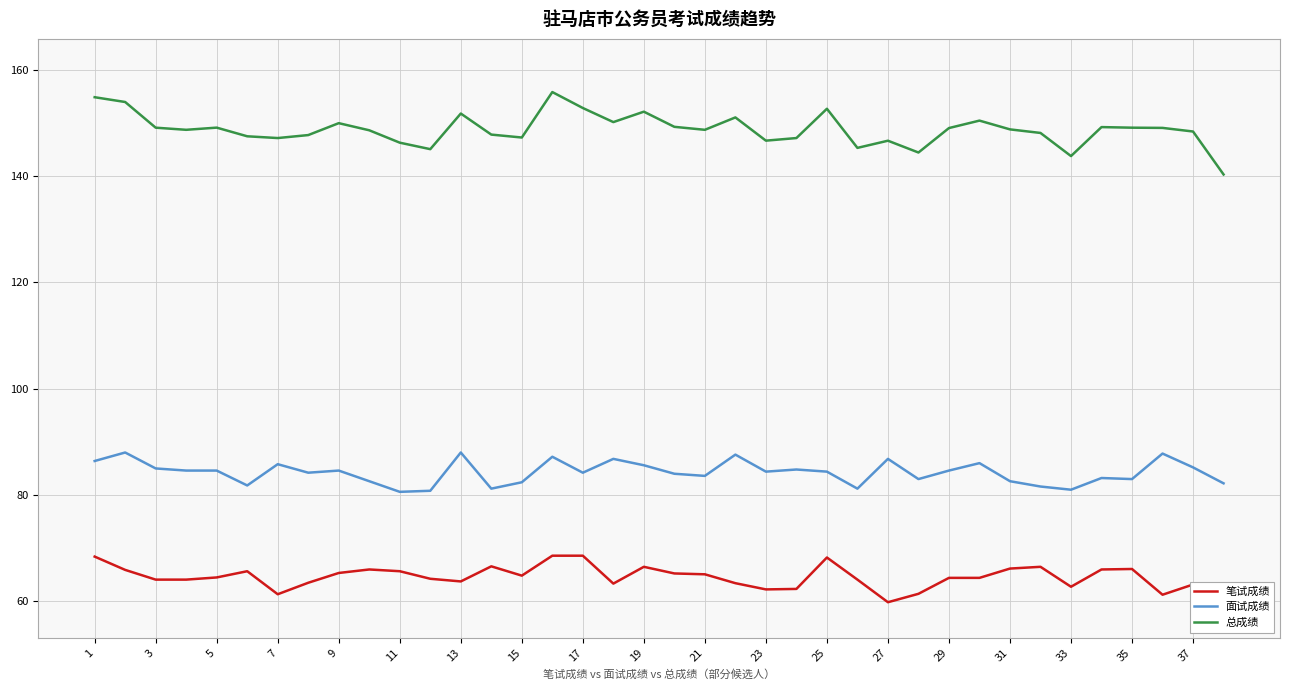

How many categories are shown in the chart?

38